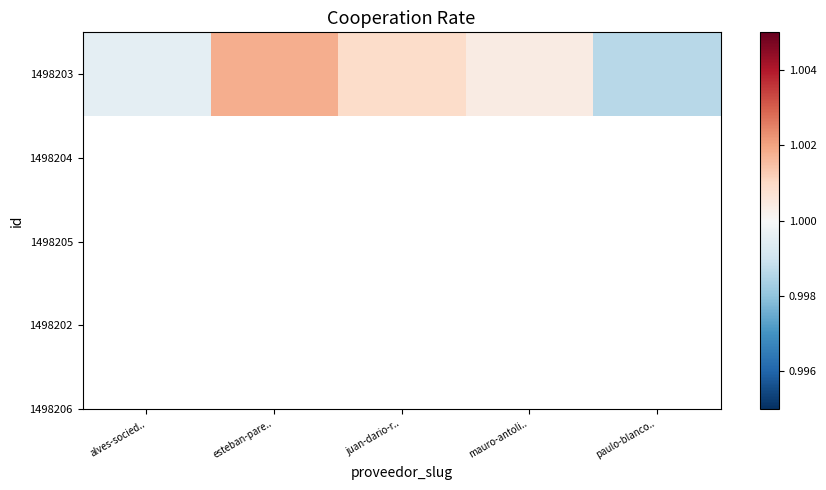

Where does the data first go above 1?

esteban-pare..